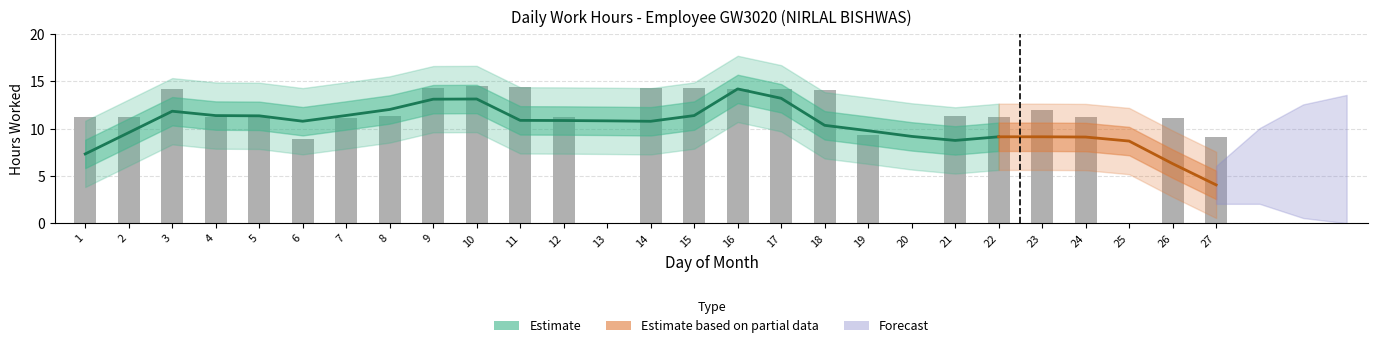

Approximately how many times larger is the value at 21 compared to 9?

0.8